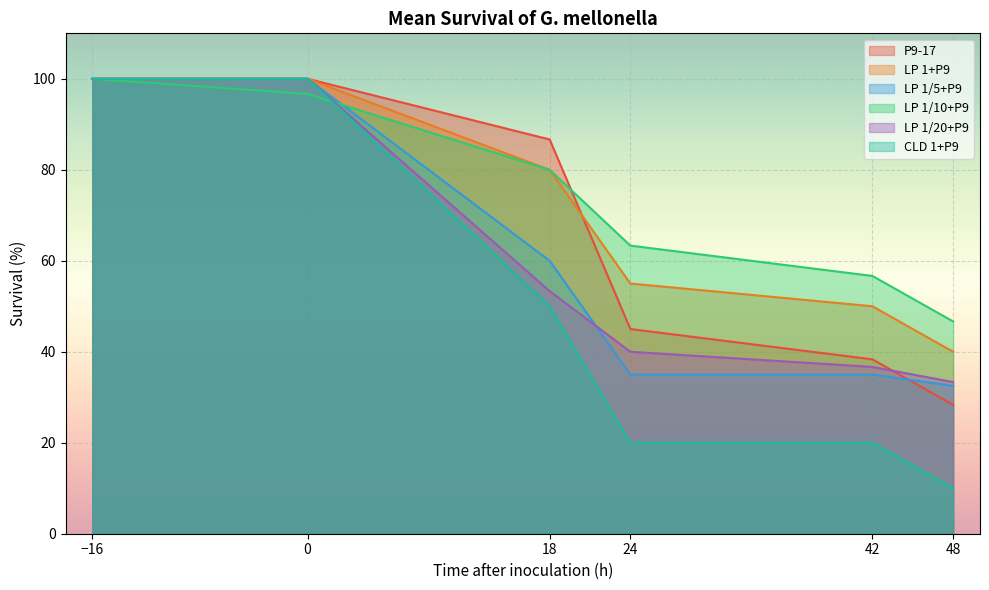

Which series ends up on top after the final intersection of CLD 1+P9 and LP 1/10+P9?

LP 1/10+P9